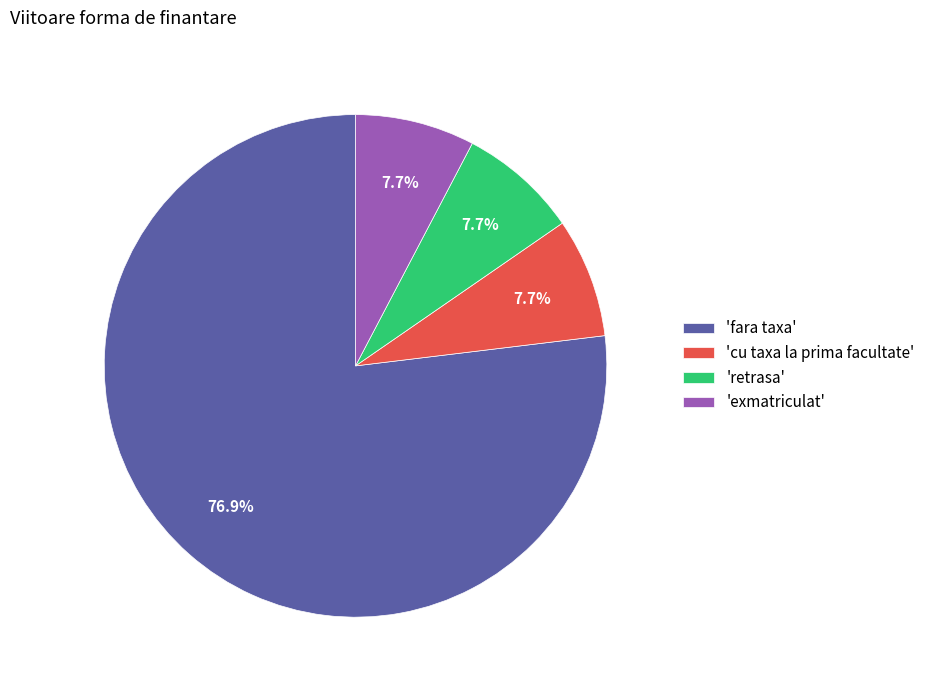

What is the majority slice?

'fara taxa'